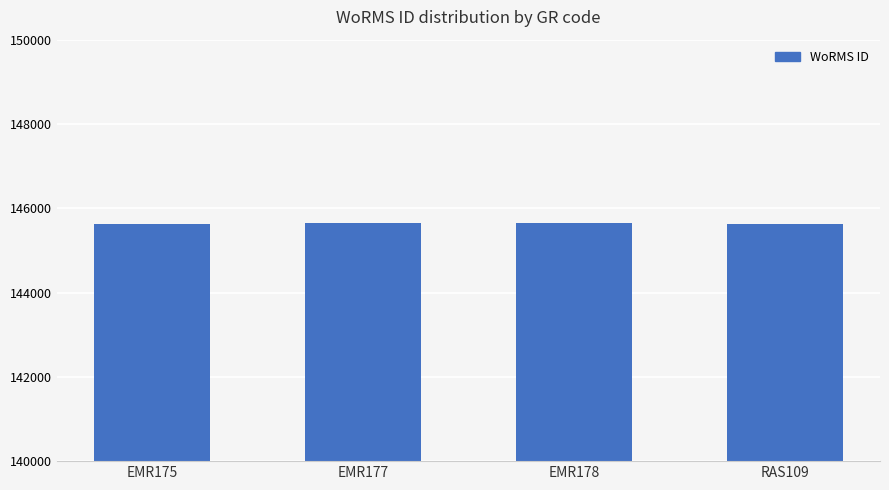

What is the maximum value shown in the chart?

145650